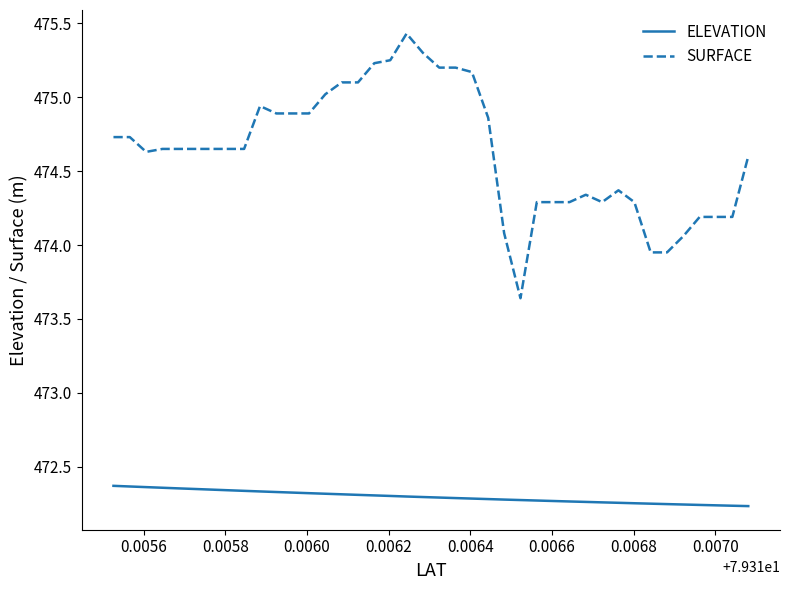

Rank the series by their average value, from highest to lowest.

SURFACE, ELEVATION